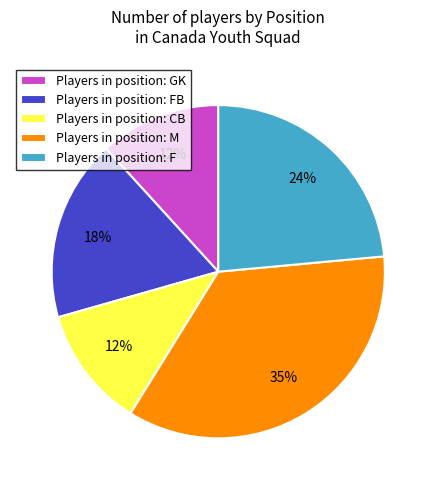

To the nearest percent, what portion does Players in position: CB represent?

12%